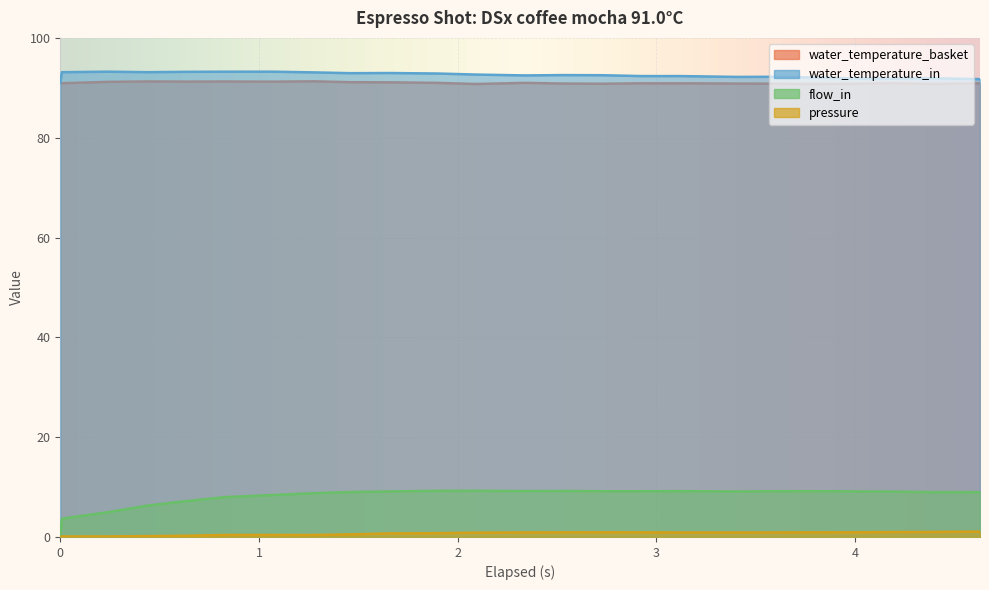

What is the difference between the second highest and second lowest values in the water_temperature_in series?

1.5